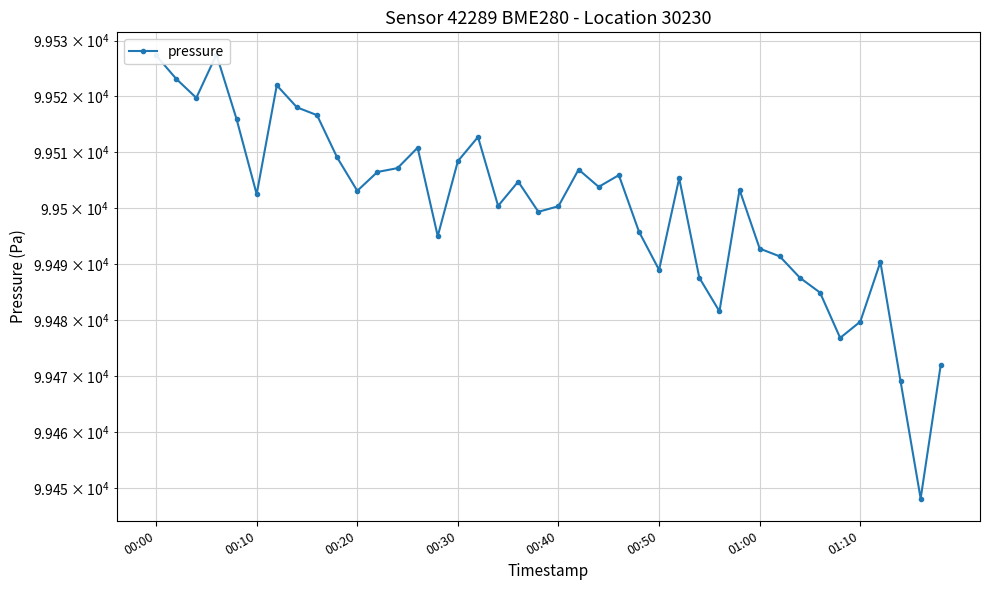

What is the change in value from 19 to 28?

-17.8